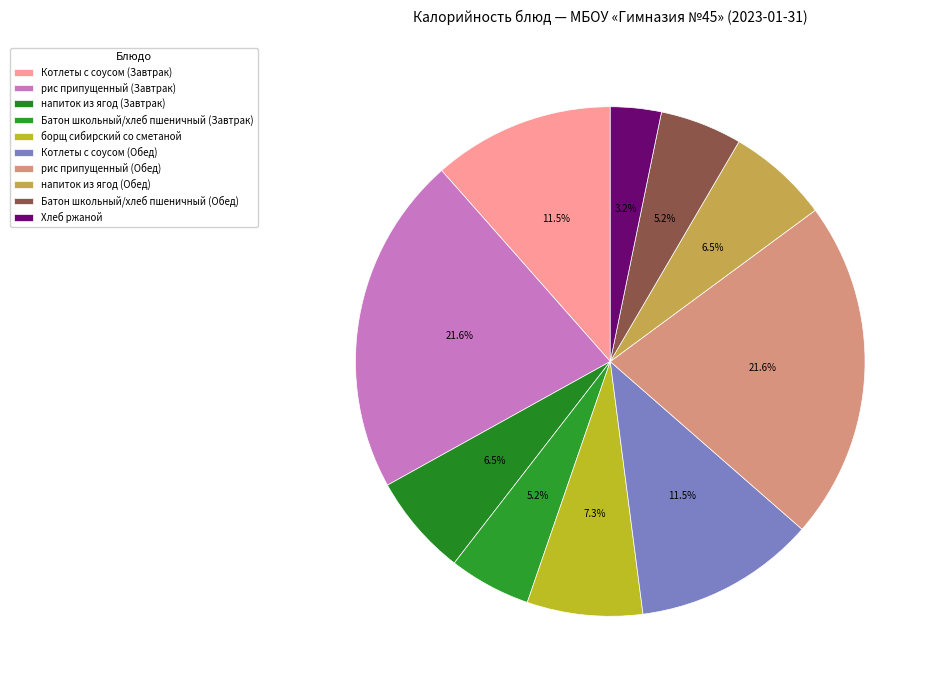

How many slices are in this pie chart?

10